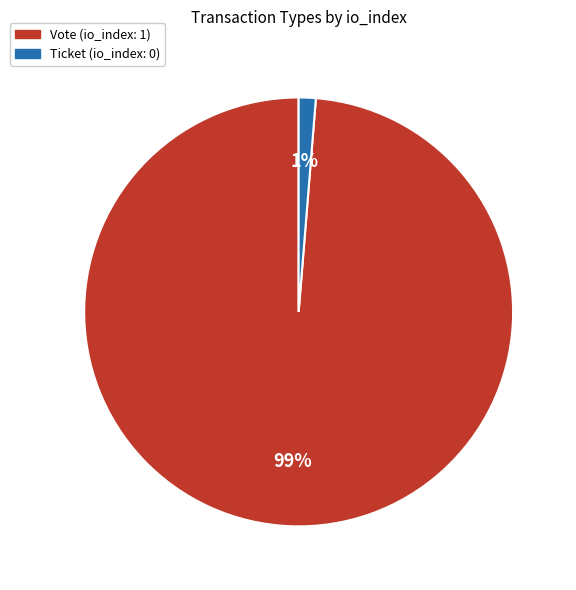

Which category has the biggest portion of the pie?

Vote